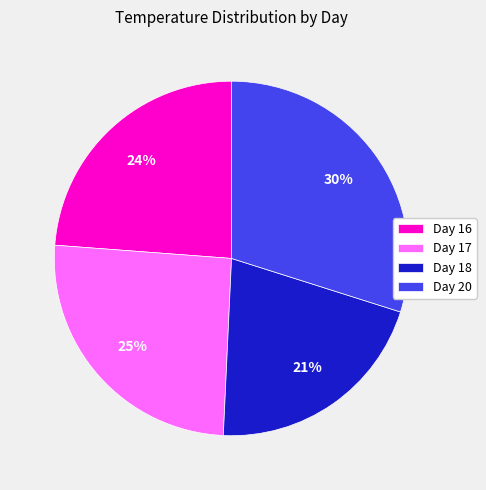

Which slice is the largest?

Day 20